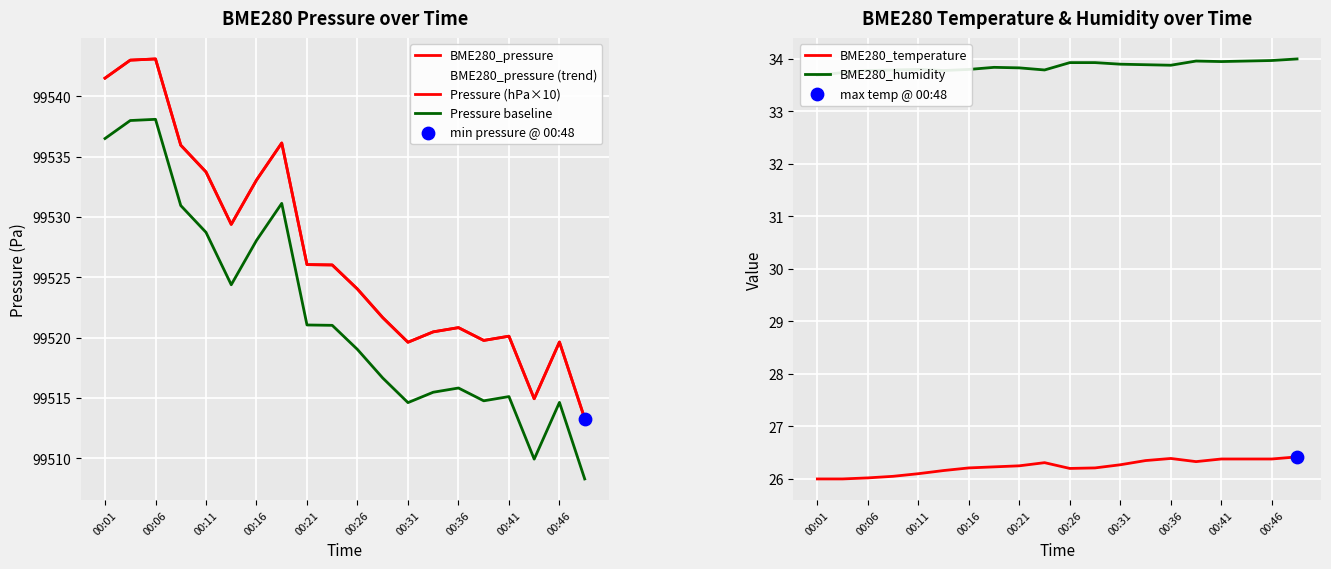

Which series reaches the maximum Y coordinate?

BME280_pressure